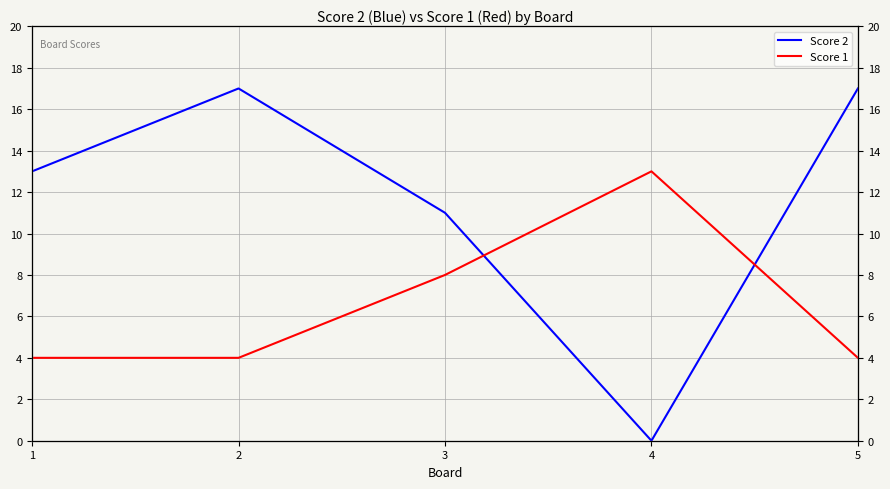

Reading left to right, what are all the values shown in this chart?

Score 2: 1=13	2=17	3=11	4=0	5=17
Score 1: 1=4	2=4	3=8	4=13	5=4